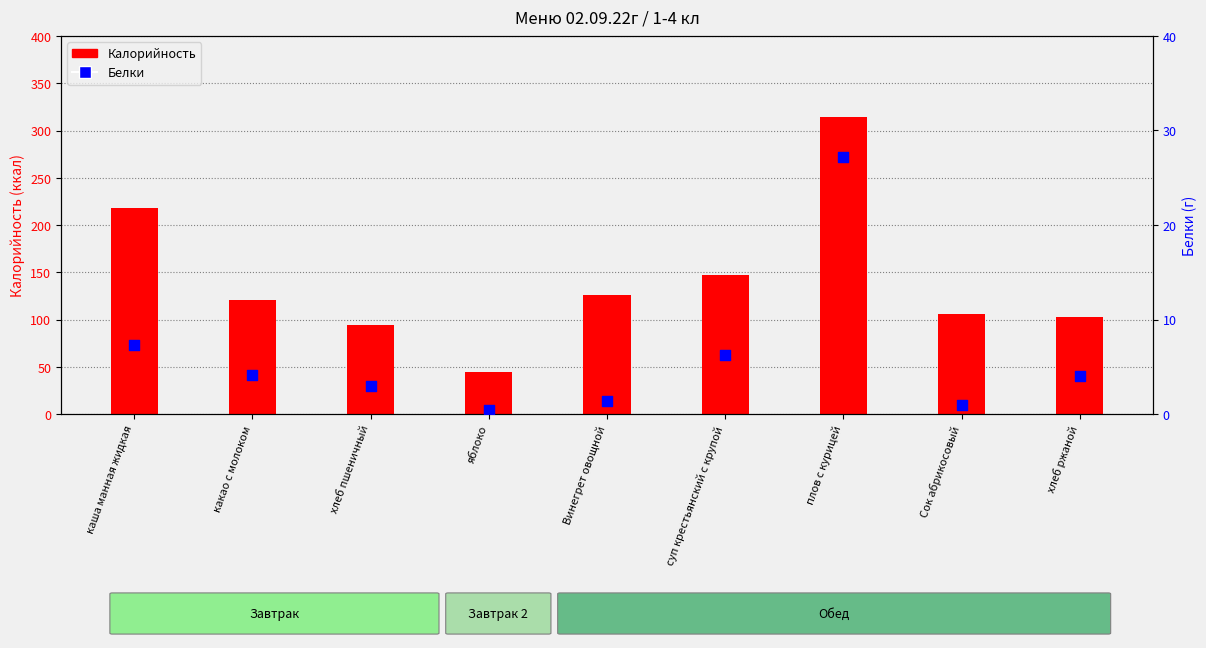

Which series reaches the minimum Y coordinate?

Белки